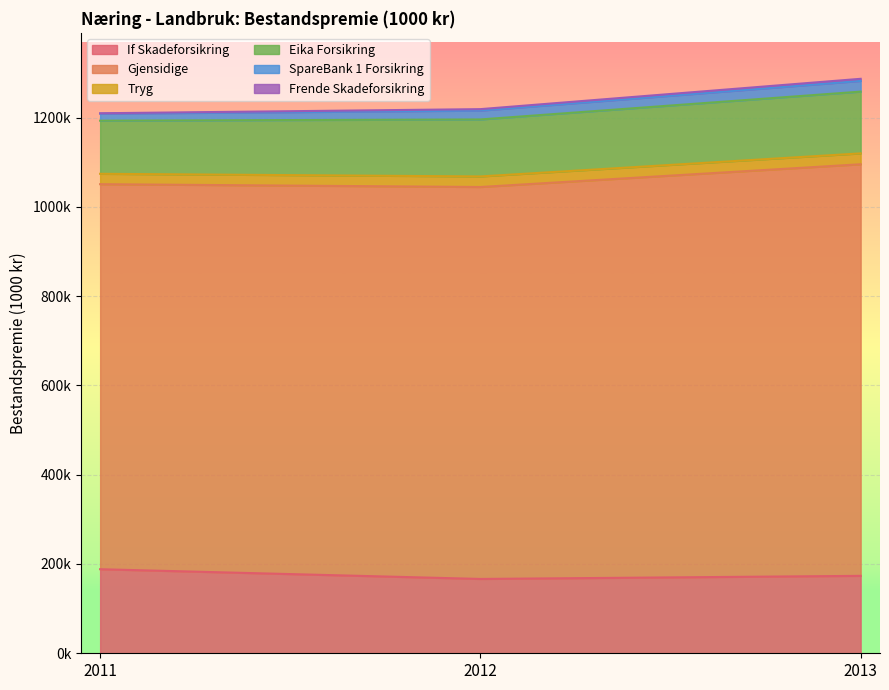

Reading right to left, list all the values displayed in this chart.

If Skadeforsikring: 2013=173421	2012=166488	2011=188274
Gjensidige: 2013=921892	2012=877909	2011=862400
Tryg: 2013=24374	2012=23650	2011=23265
Eika Forsikring: 2013=138322	2012=127626	2011=119007
SpareBank 1 Forsikring: 2013=23962	2012=19835	2011=15656
Frende Skadeforsikring: 2013=4735	2012=3263	2011=937